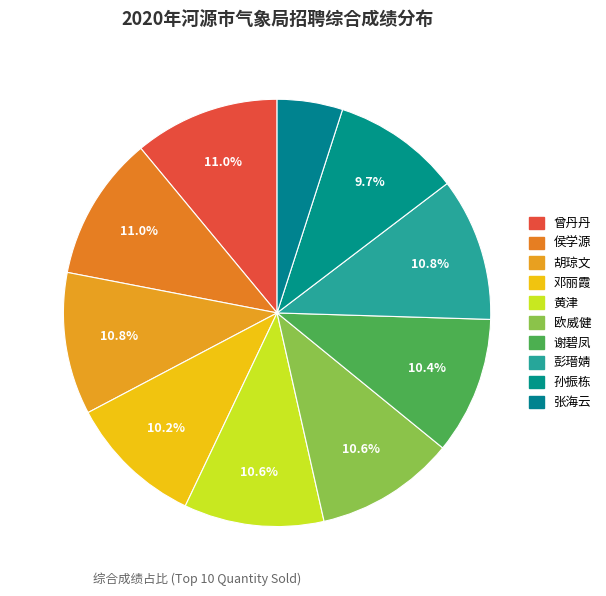

To the nearest percent, what portion does 谢碧凤 represent?

10%